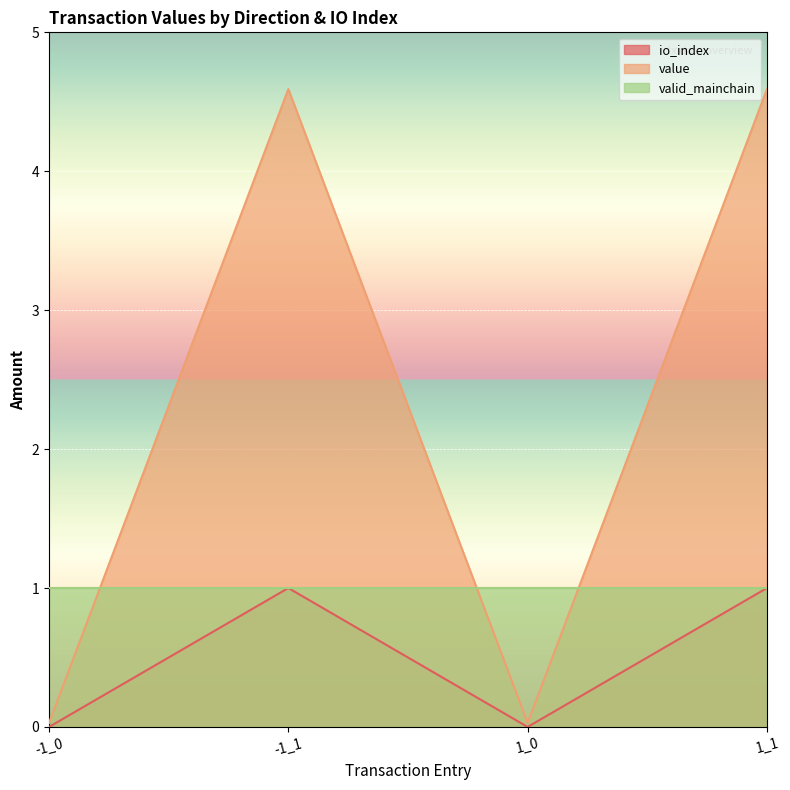

The value of io_index at 1_0 is 0.0. True or false?

True